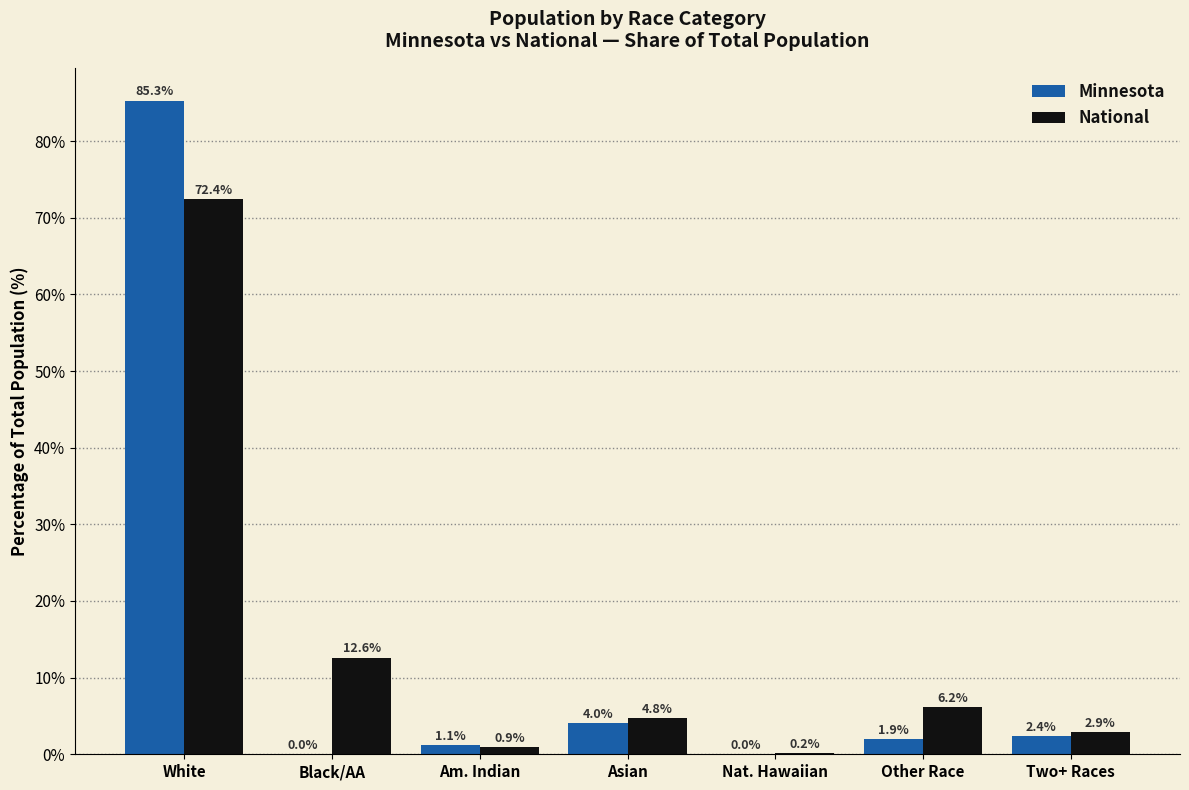

At which label does National first exceed 4?

White